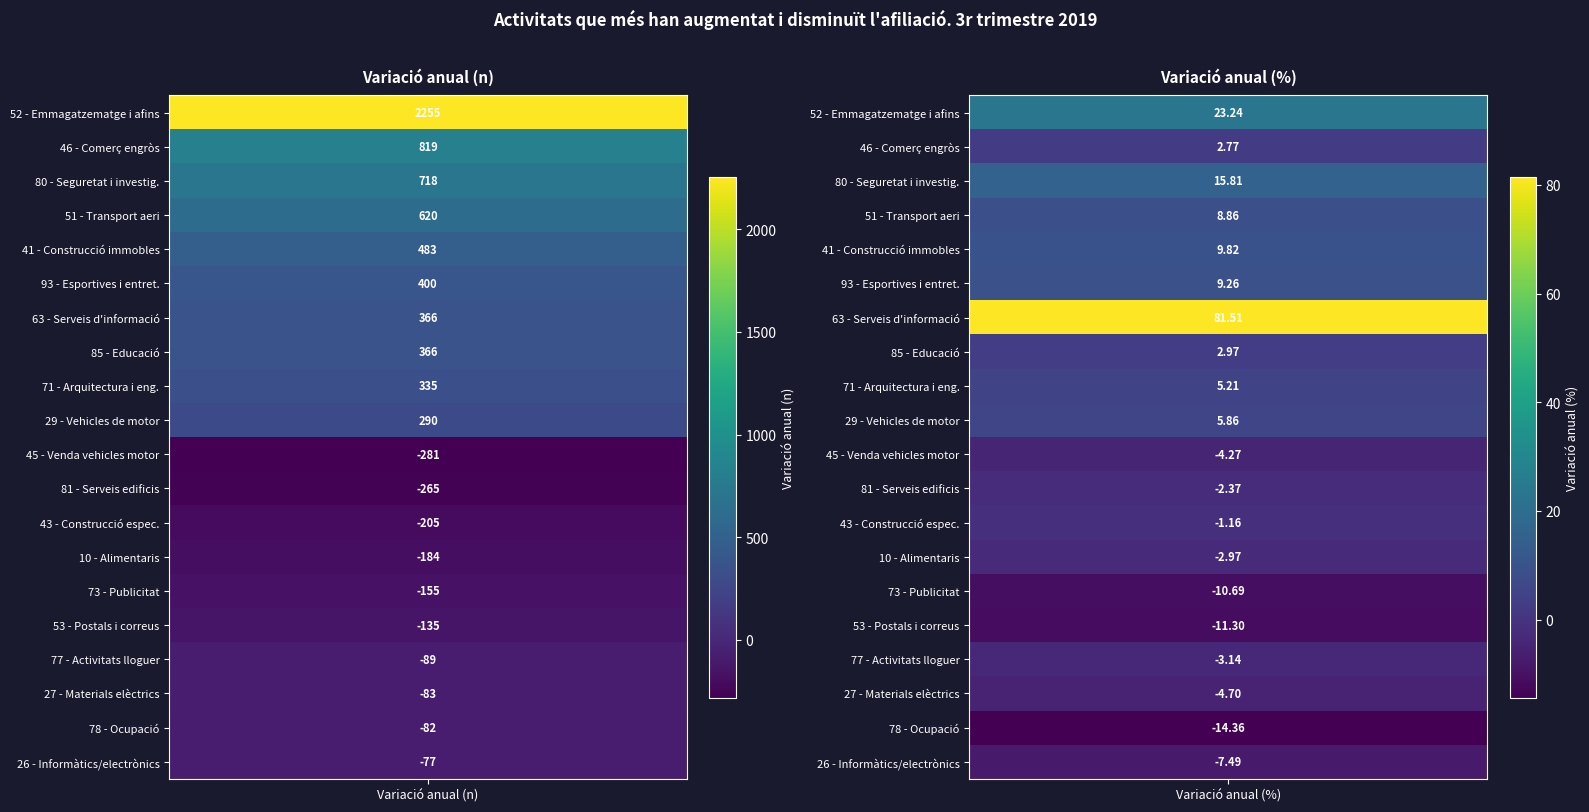

The Variació anual (%) series shows -3.1 at 16. True or false?

True